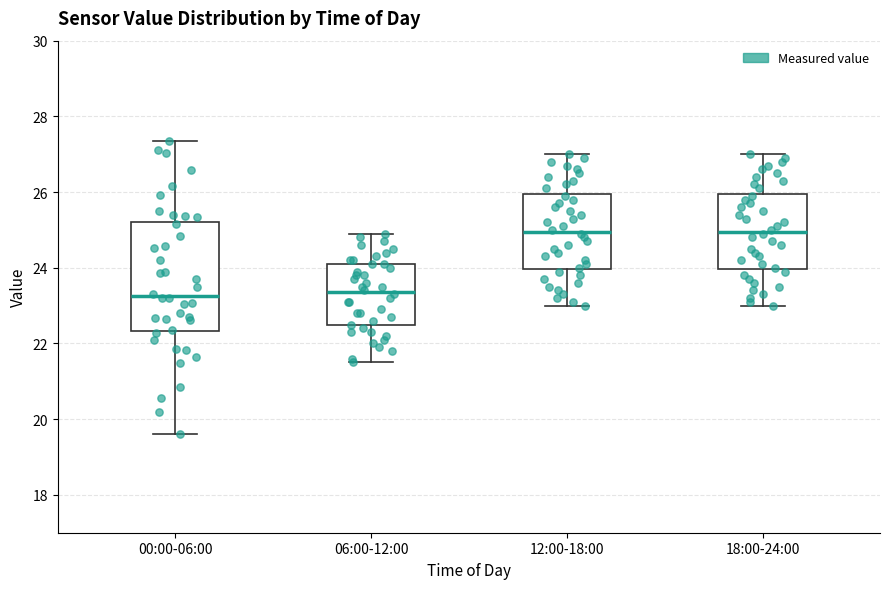

Reading left to right, transcribe this box plot: for each box, give where its median line is, the range the box spans, and where its two whiskers end, as read against the y-axis. The values are not printed on the chart, so give them approximately, as read against the axis.

00:00-06:00: median 23.2, box 22.4 to 25.2, whiskers 19.6 to 27.4
06:00-12:00: median 23.4, box 22.4 to 24.2, whiskers 21.6 to 25.0
12:00-18:00: median 25.0, box 24.0 to 26.0, whiskers 23.0 to 27.0
18:00-24:00: median 25.0, box 24.0 to 26.0, whiskers 23.0 to 27.0